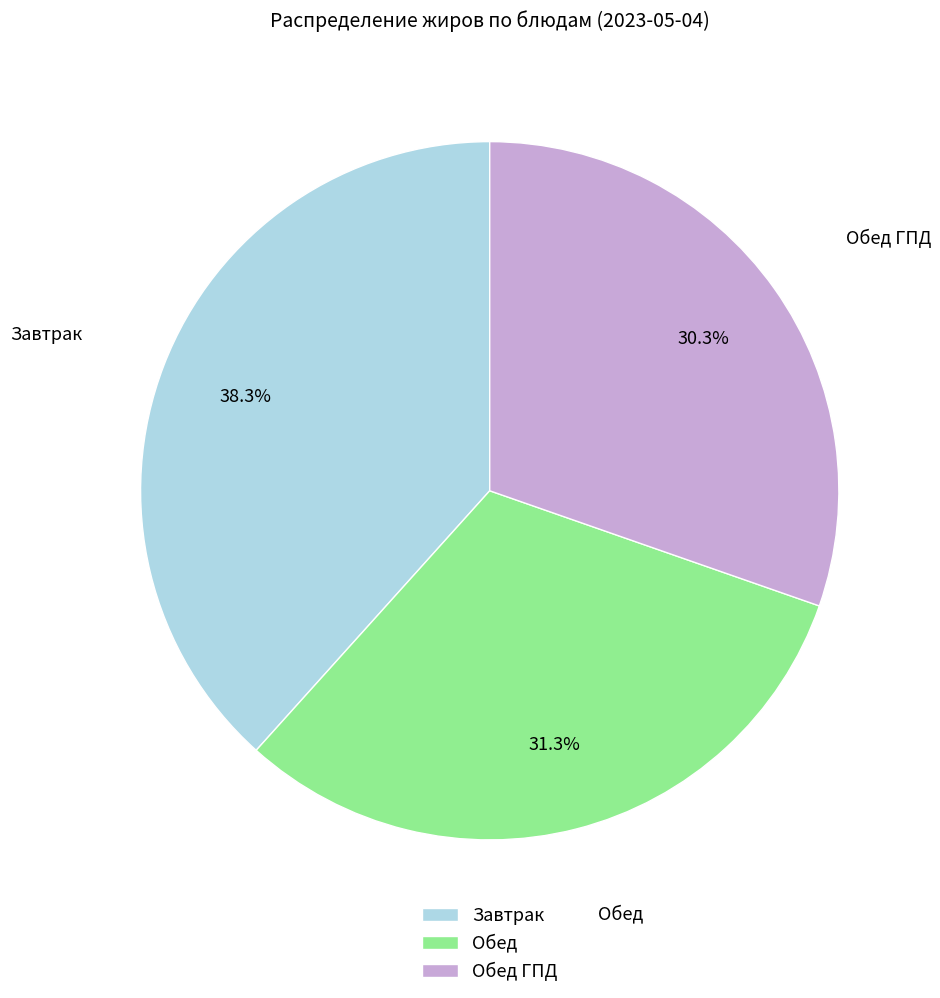

Combined, what portion of the pie is Обед and Завтрак?

69.7%